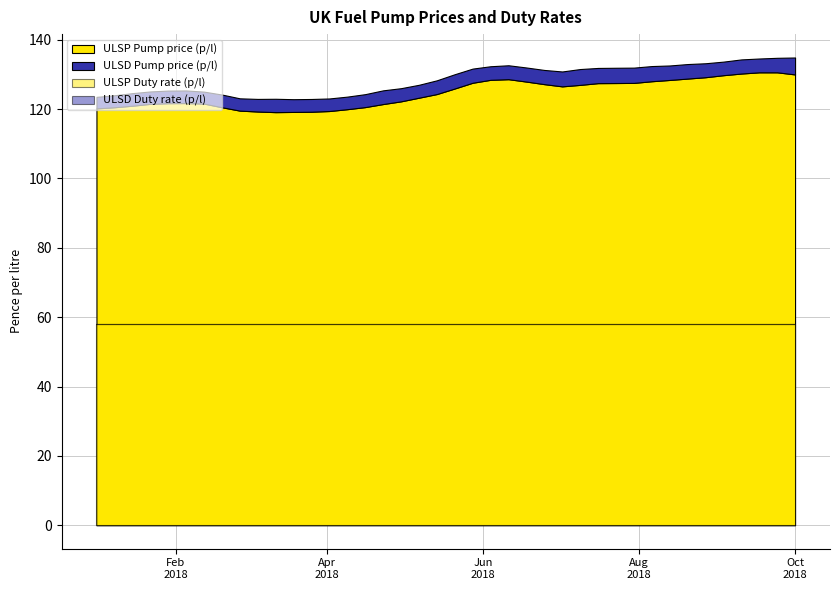

Reading left to right, list all the values displayed in this chart.

ULSP Pump price (p/l): 120.2	120.5	121.0	121.5	121.7	121.7	121.6	120.5	119.5	119.3	119.1	119.2	119.2	119.4	120.0	120.6	121.4	122.2	123.3	124.3	125.9	127.6	128.4	128.6	127.9	127.2	126.5	127.0	127.5	127.5	127.5	128.0	128.4	128.8	129.2	129.8	130.2	130.6	130.6	130.0
ULSD Pump price (p/l): 123.5	124.0	124.6	125.1	125.3	125.4	125.0	124.2	123.1	122.9	123.0	122.8	122.9	123.0	123.6	124.3	125.4	126.0	127.0	128.3	130.0	131.7	132.3	132.6	132.0	131.3	130.8	131.5	131.8	131.9	131.9	132.4	132.6	133.0	133.2	133.7	134.3	134.6	134.8	134.9
ULSP Duty rate (p/l): 58.0	58.0	58.0	58.0	58.0	58.0	58.0	58.0	58.0	58.0	58.0	58.0	58.0	58.0	58.0	58.0	58.0	58.0	58.0	58.0	58.0	58.0	58.0	58.0	58.0	58.0	58.0	58.0	58.0	58.0	58.0	58.0	58.0	58.0	58.0	58.0	58.0	58.0	58.0	58.0
ULSD Duty rate (p/l): 58.0	58.0	58.0	58.0	58.0	58.0	58.0	58.0	58.0	58.0	58.0	58.0	58.0	58.0	58.0	58.0	58.0	58.0	58.0	58.0	58.0	58.0	58.0	58.0	58.0	58.0	58.0	58.0	58.0	58.0	58.0	58.0	58.0	58.0	58.0	58.0	58.0	58.0	58.0	58.0